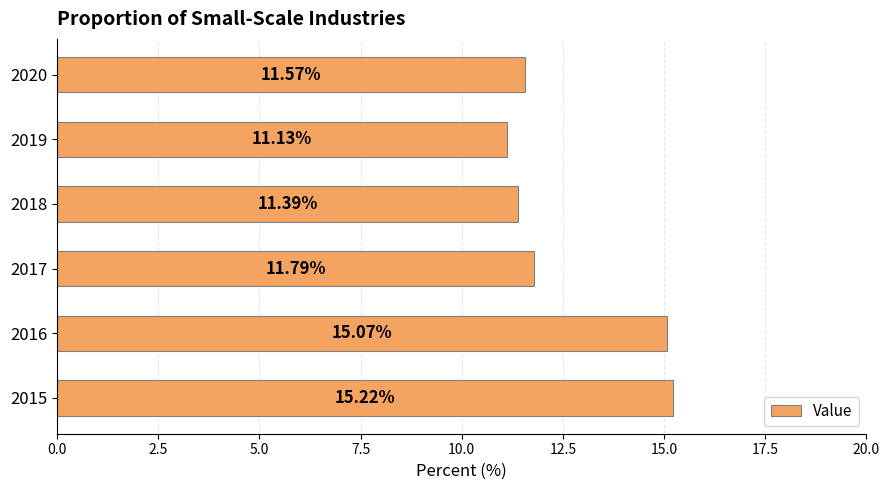

What is the difference between the maximum and minimum values?

4.1